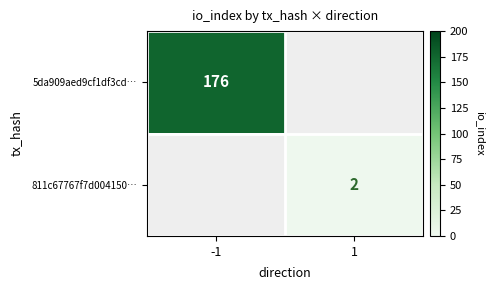

Between 1 and -1, which is larger?

-1